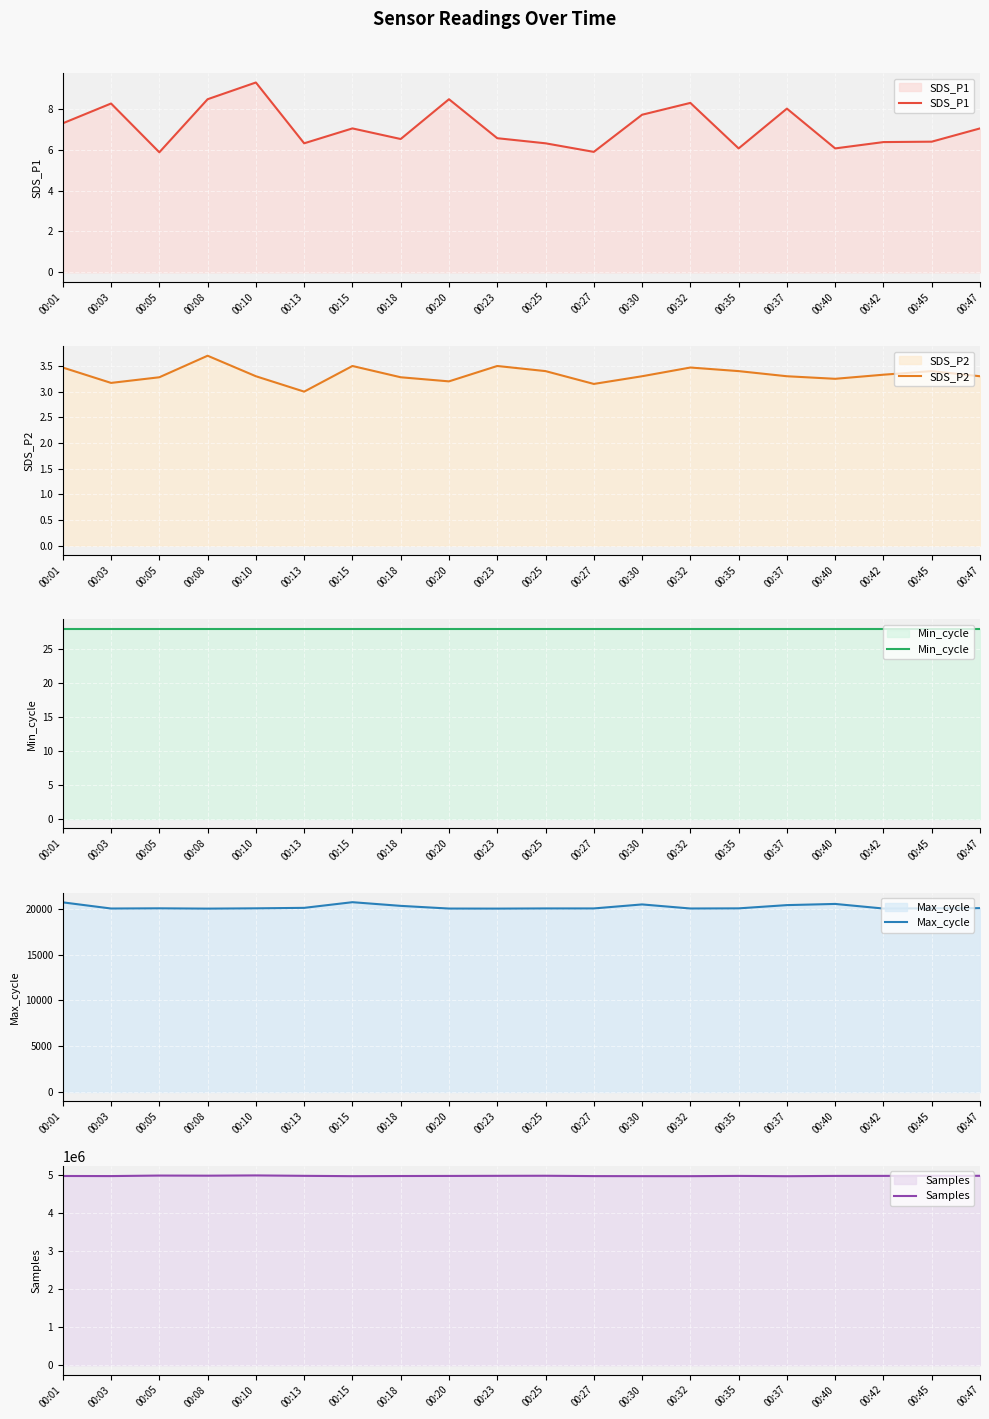

How many SDS_P2 values are between 3 and 4?

20